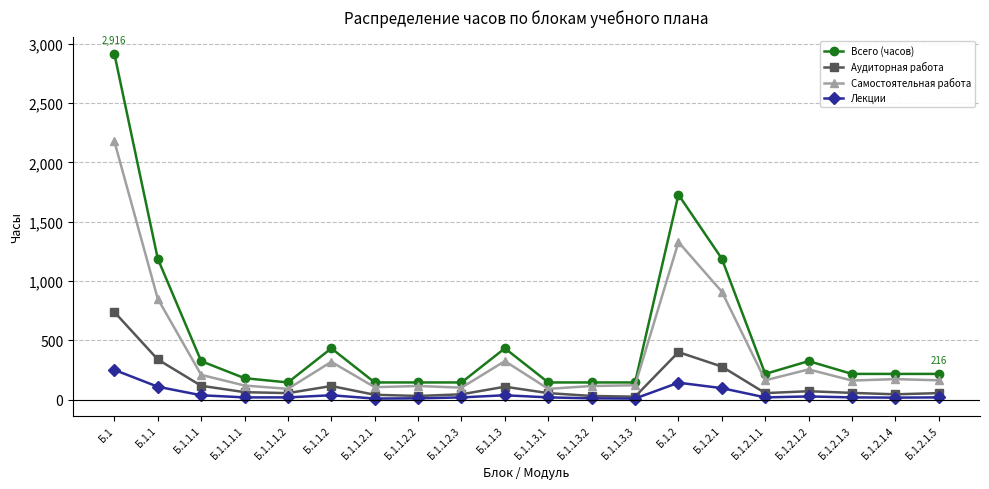

True or false: Самостоятельная работа and Аудиторная работа cross at least once.

False